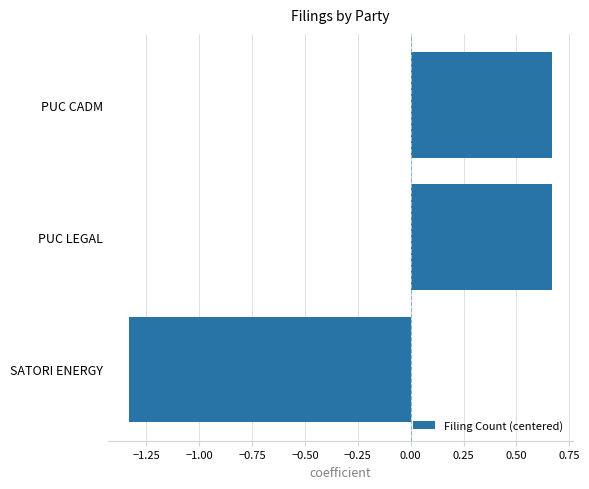

Are the bars grouped side by side (vs. stacked)?

No